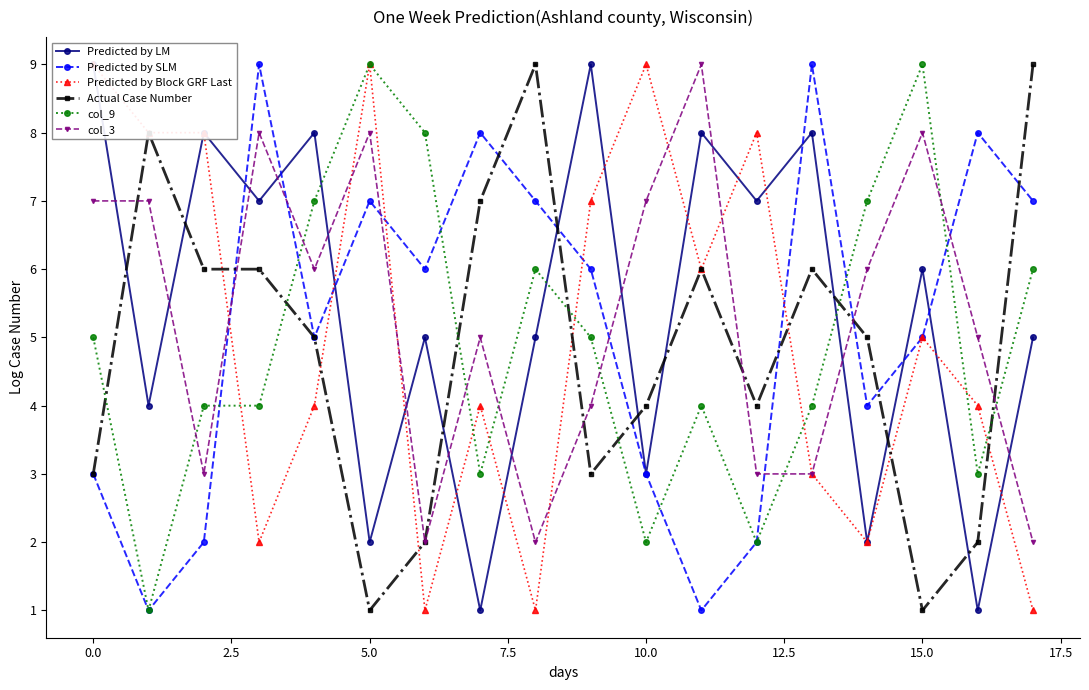

How many intersections are there between Predicted by LM and col_9?

3